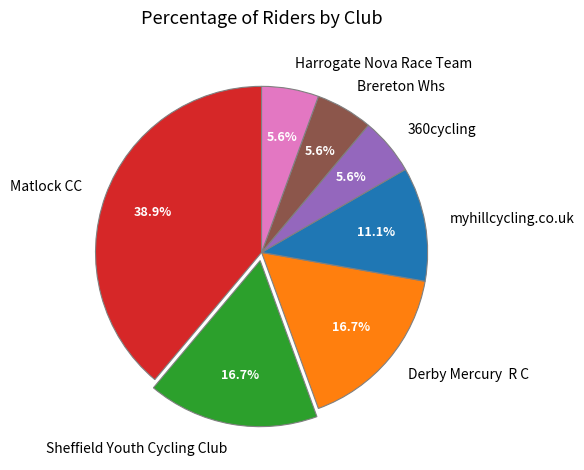

What is the largest slice in the pie chart?

Matlock CC